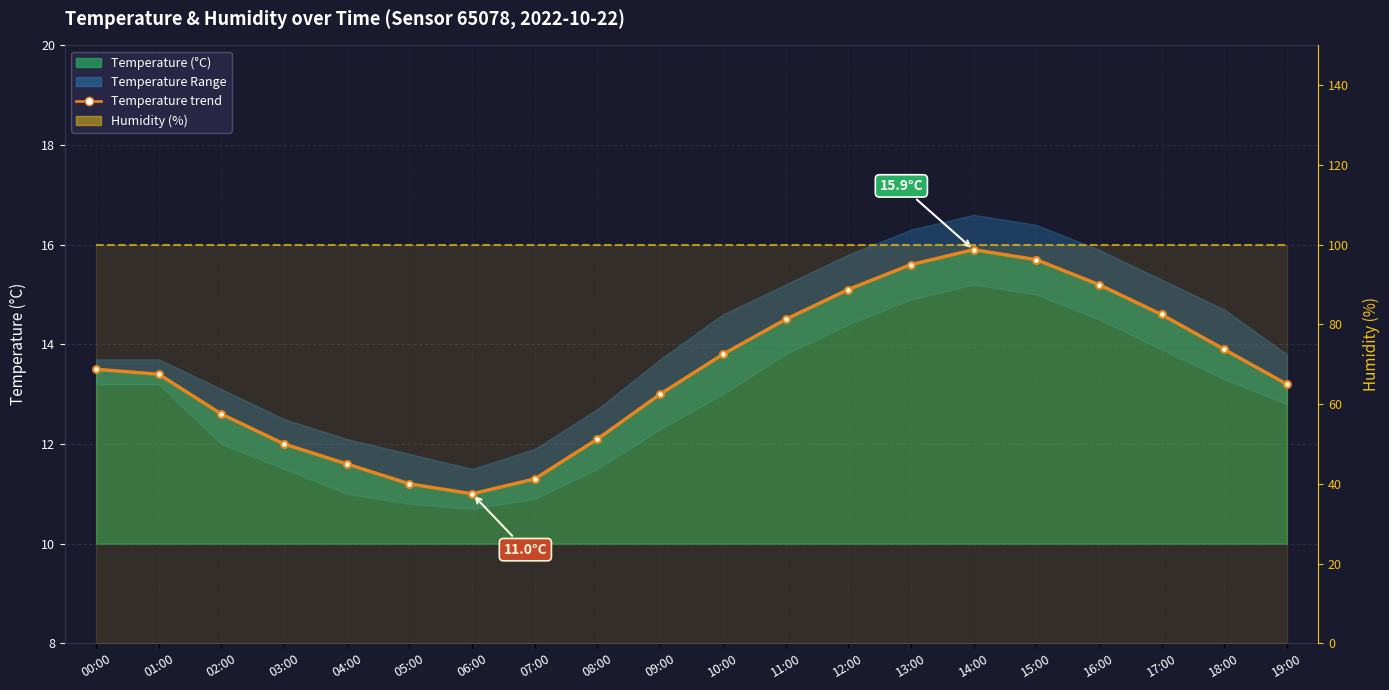

What is the average value of the Humidity (%) series?

99.9